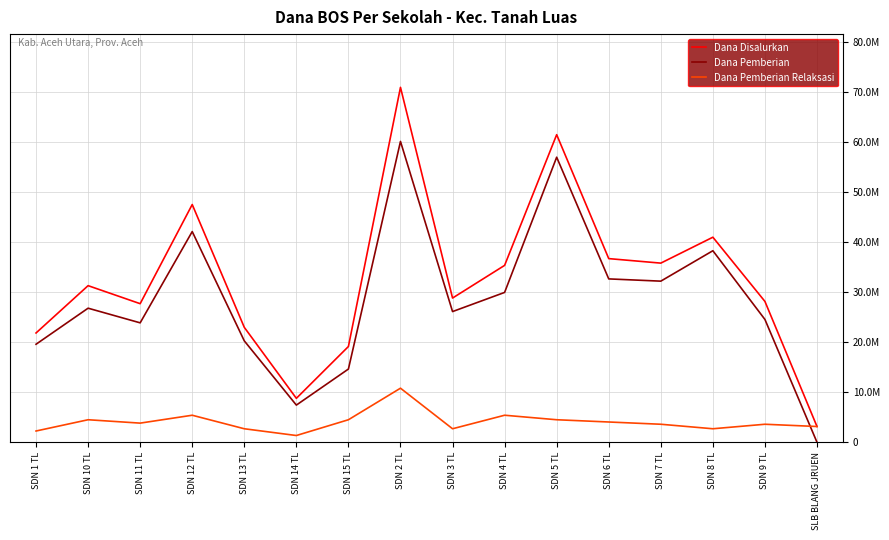

Does the chart display data point markers on the line(s)?

No